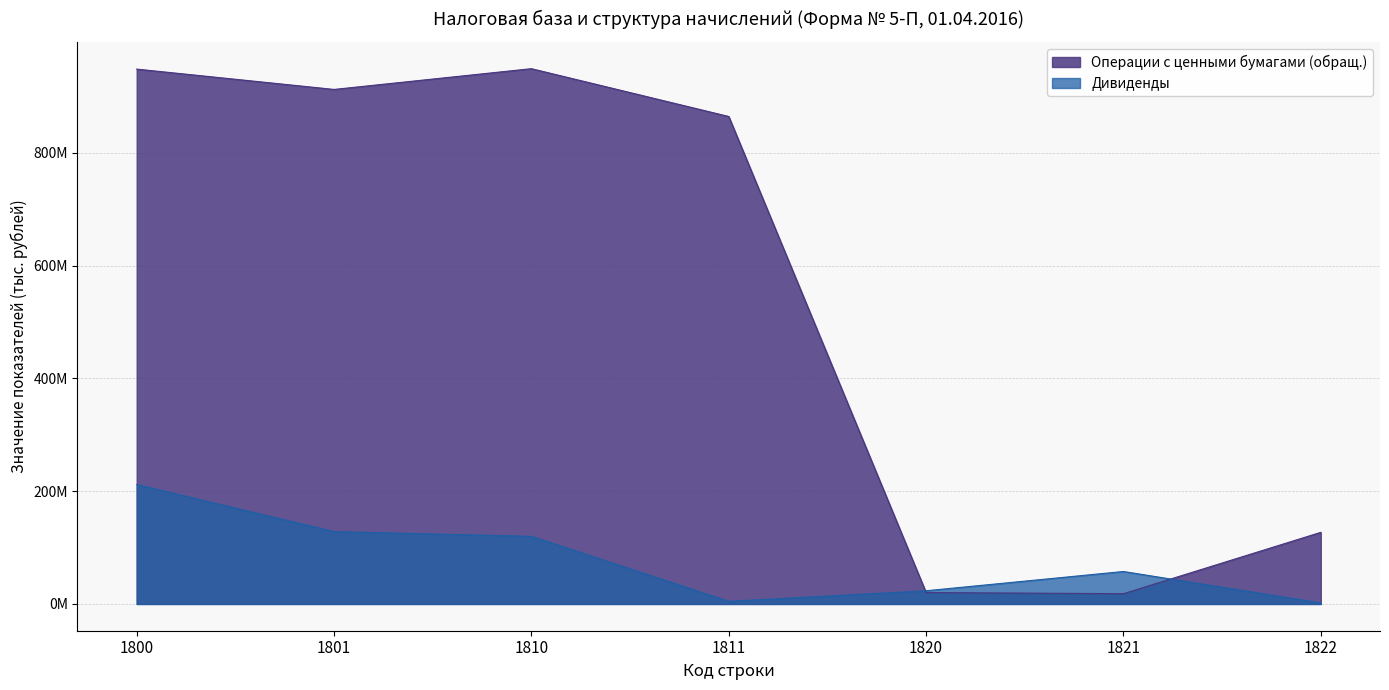

What is the spread (max minus min) of values at 1811?

860010032